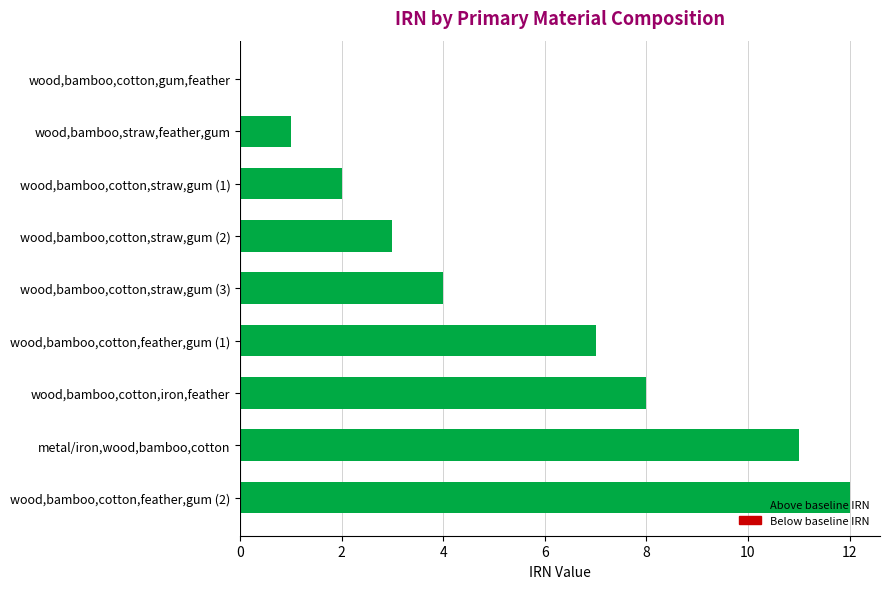

The chart shows a value of 2 at wood,bamboo,cotton,straw,gum (3). True or false?

False